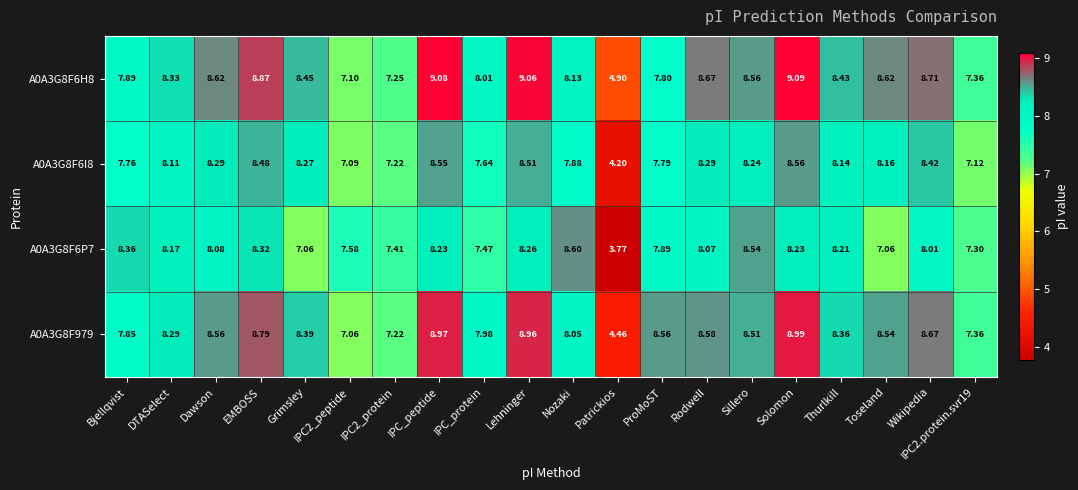

Is the value of A0A3G8F6I8 at ProMoST greater than the value of A0A3G8F979 at Wikipedia?

No